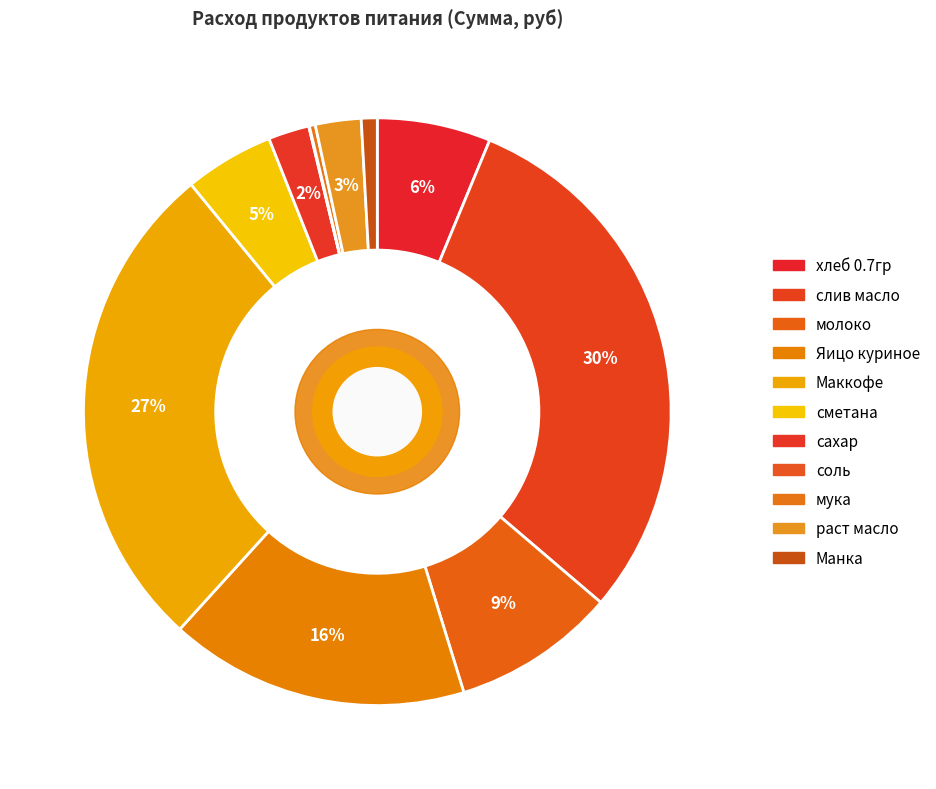

Combined, what portion of the pie is Манка and Яицо куриное?

17.4%